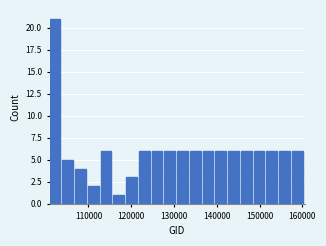

Around what value on the x-axis is the tallest bar? Give the approximate position of its centre, as read against the axis.

102000